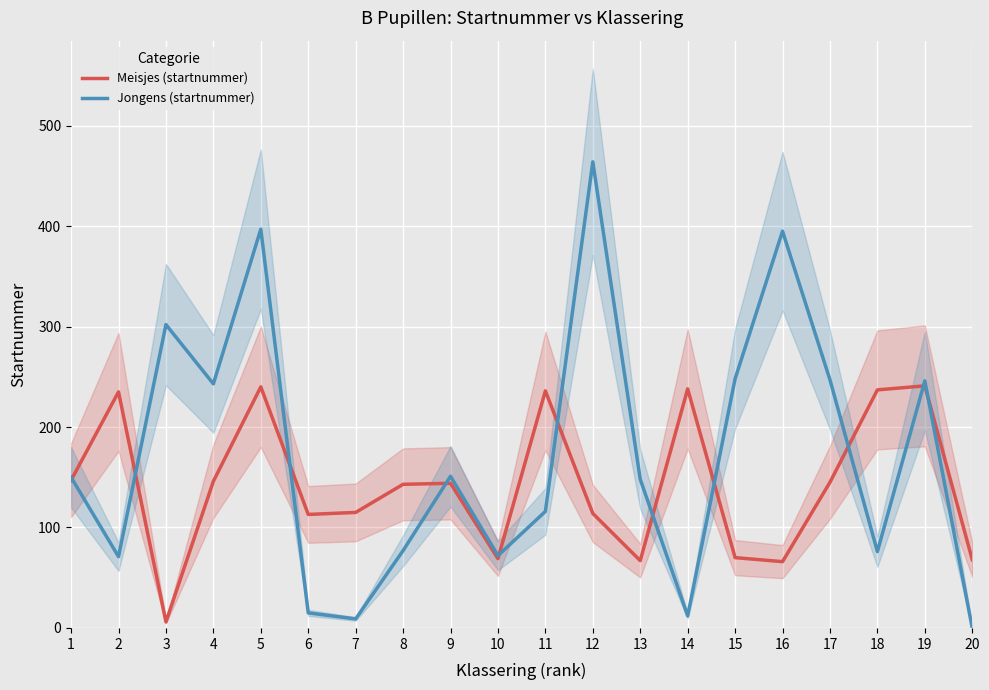

At which category is the sum across all series the highest?

5